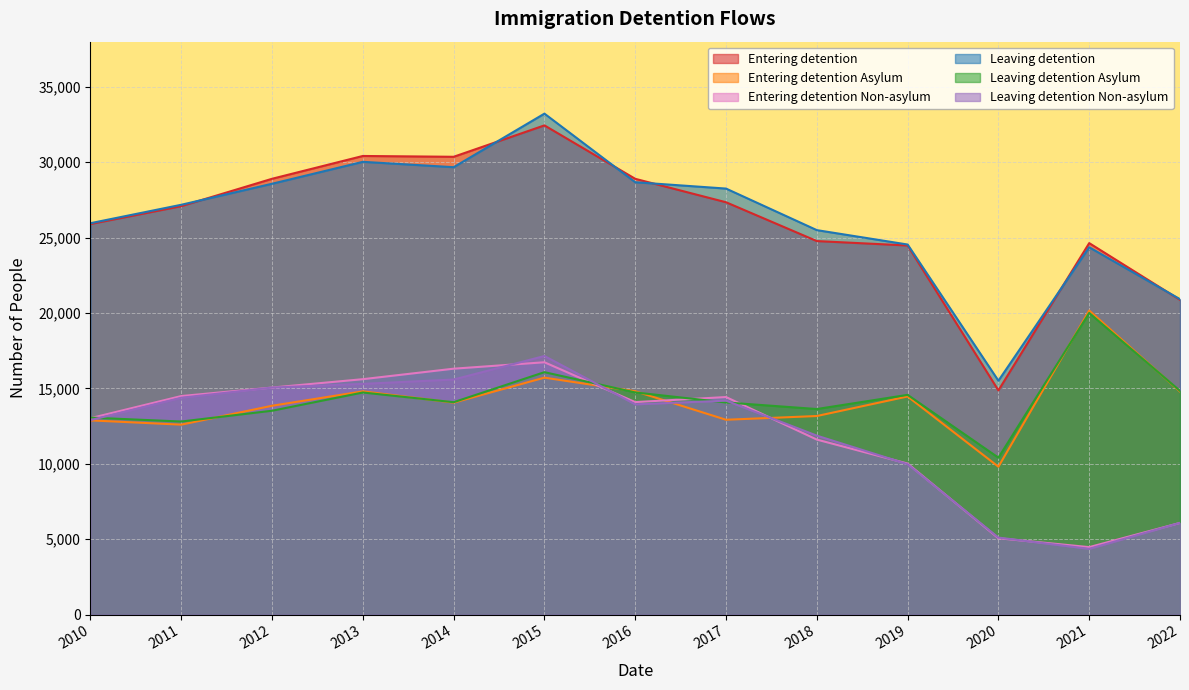

Which series changed the most between 2015 and 2021?

Leaving detention Non-asylum